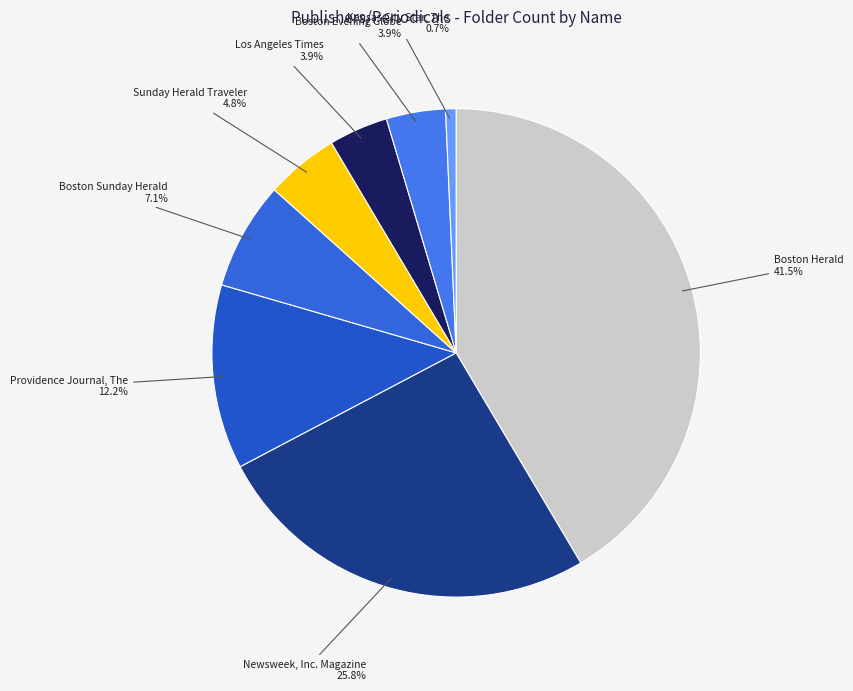

Which slice is the smallest?

Kansas City Star, The